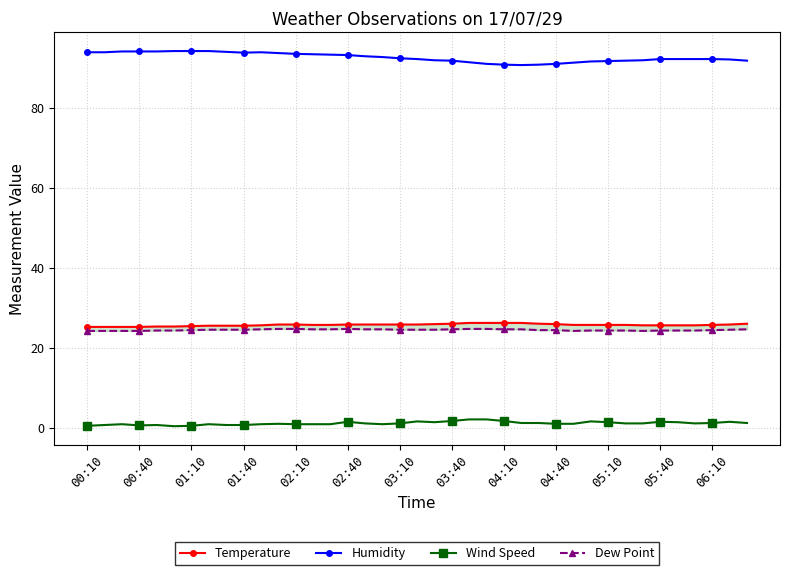

The value of Humidity at 04:40 is 128.6. True or false?

False